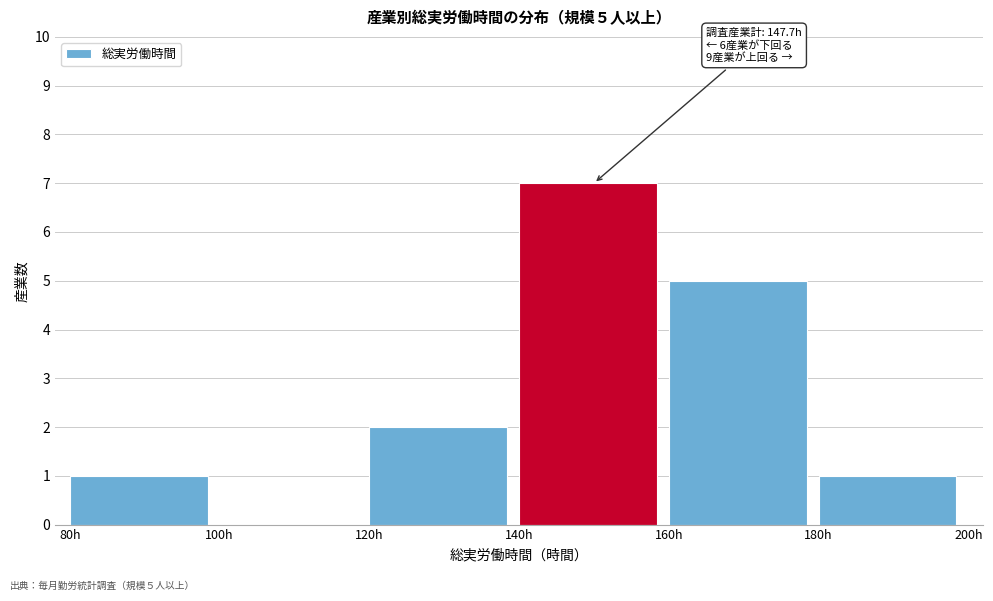

Which range on the x-axis has the tallest bar?

140 to 160